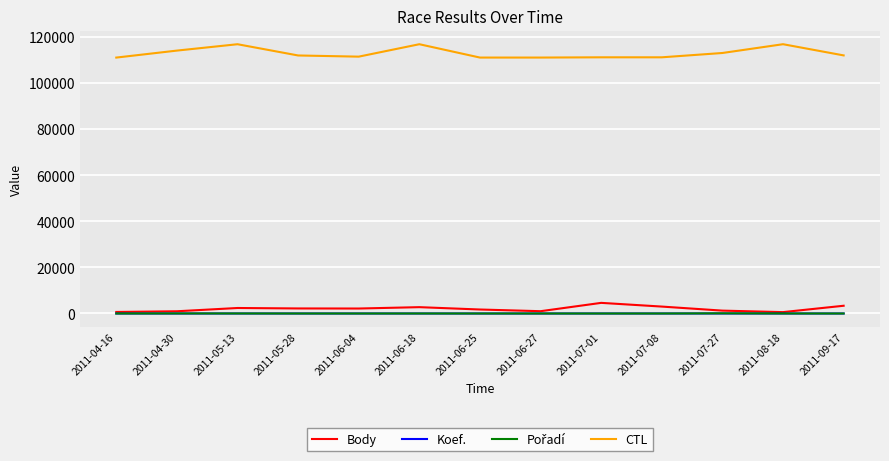

Does the chart have visible grid lines?

Yes